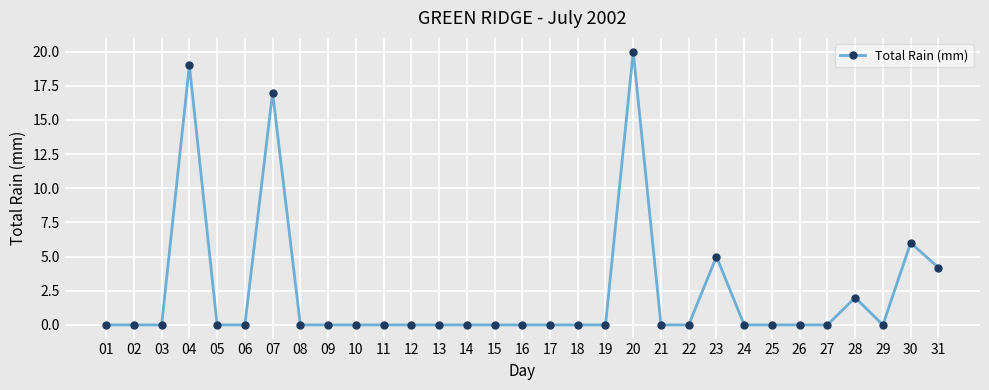

Reading right to left, extract all data points from this chart.

31=4.2	30=6.0	29=0.0	28=2.0	27=0.0	26=0.0	25=0.0	24=0.0	23=5.0	22=0.0	21=0.0	20=20.0	19=0.0	18=0.0	17=0.0	16=0.0	15=0.0	14=0.0	13=0.0	12=0.0	11=0.0	10=0.0	09=0.0	08=0.0	07=17.0	06=0.0	05=0.0	04=19.0	03=0.0	02=0.0	01=0.0